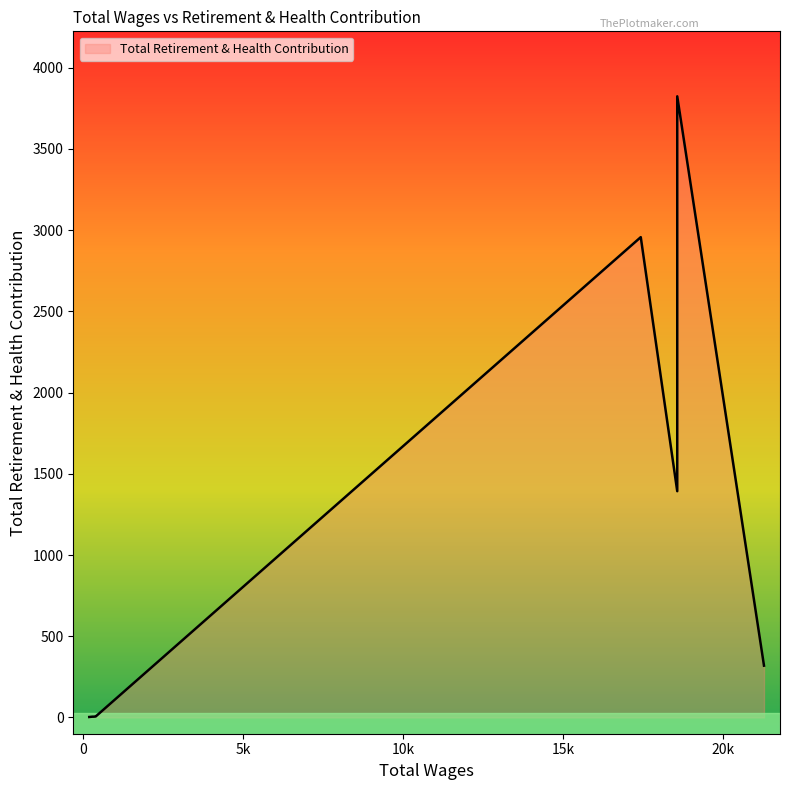

Rank the categories by value from lowest to highest.

12, 8, 9, 10, 11, 5, 6, 7, 0, 3, 4, 1, 2